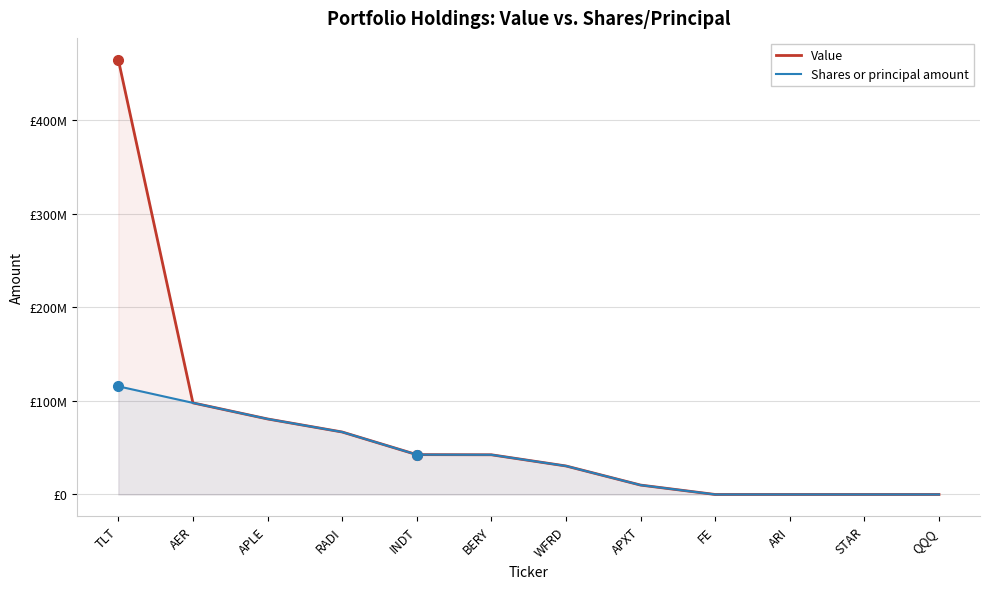

Reading right to left, transcribe all the data shown in this chart.

Value: 0	0	0	0	10045000	30441000	42393000	42542000	66715000	80648000	97810000	464287432
Shares or principal amount: 0	0	0	0	10045000	30441000	42393000	42542000	66715000	80648000	97810000	115480000